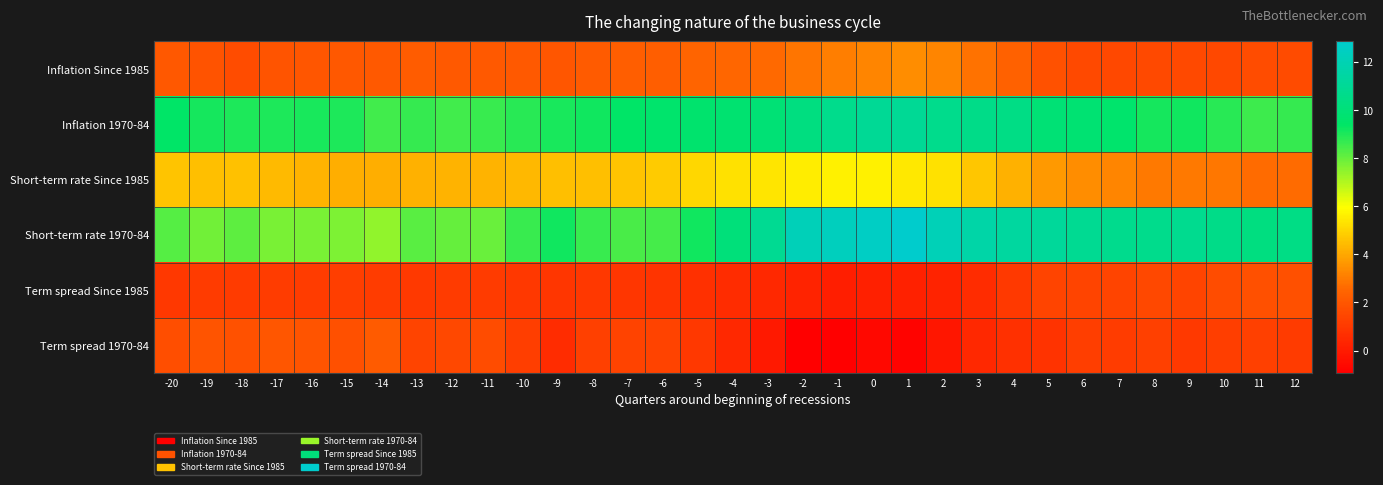

What is the spread (max minus min) of values at -7?

8.5